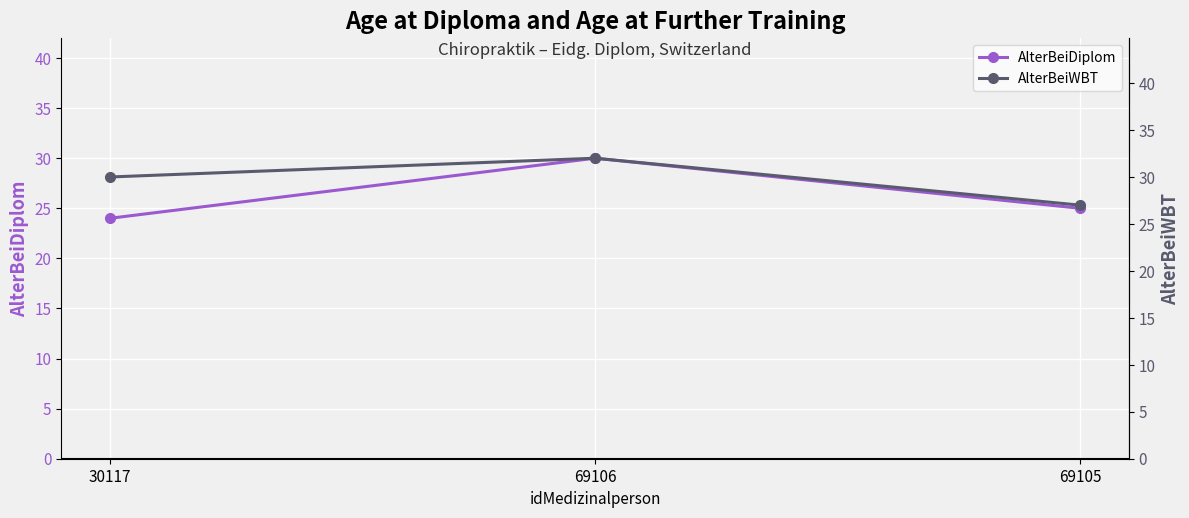

What position from the right is 30117?

3